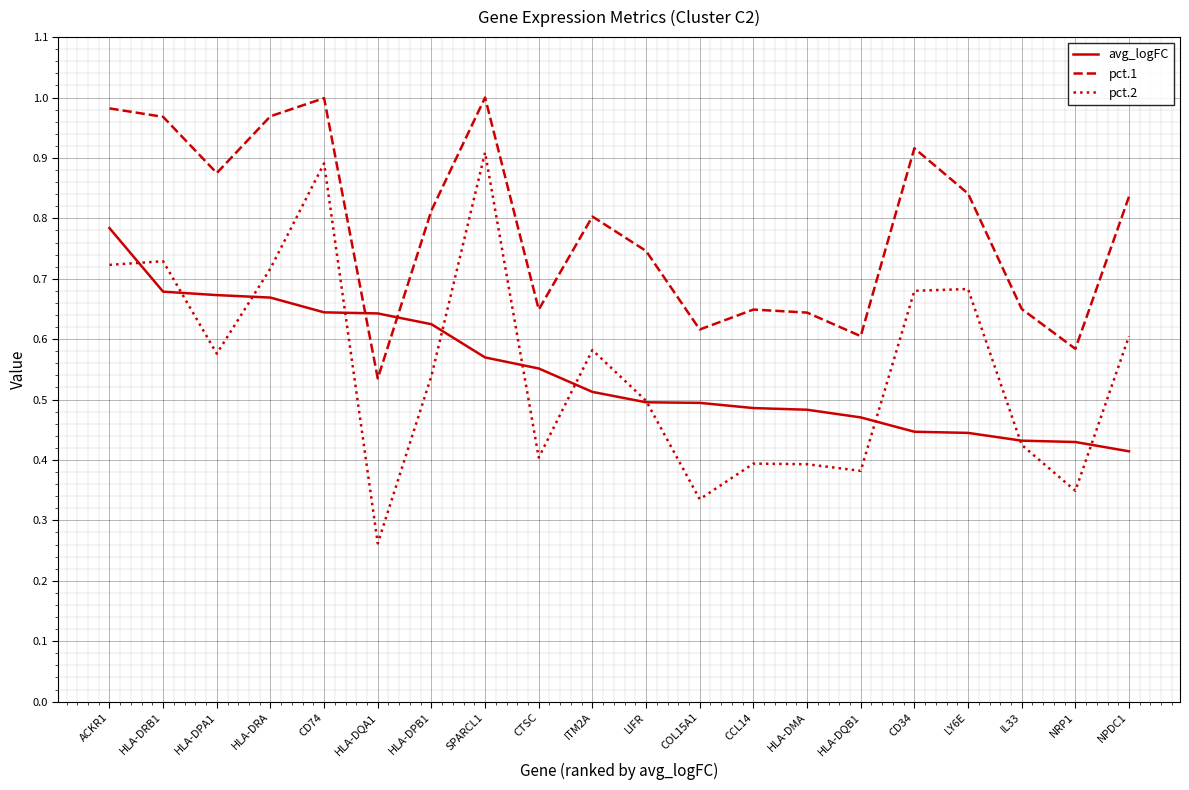

How many distinct data groups are displayed?

3